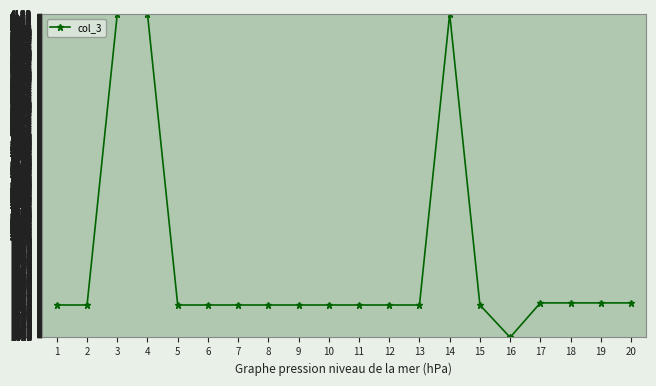

Reading left to right, what are all the values shown in this chart?

1=1340.2	2=1340.2	3=4141.0	4=4141.0	5=1340.2	6=1340.2	7=1340.2	8=1340.2	9=1340.2	10=1340.2	11=1340.2	12=1340.2	13=1340.2	14=4141.0	15=1340.2	16=1029.0	17=1360.4	18=1360.4	19=1360.4	20=1360.4